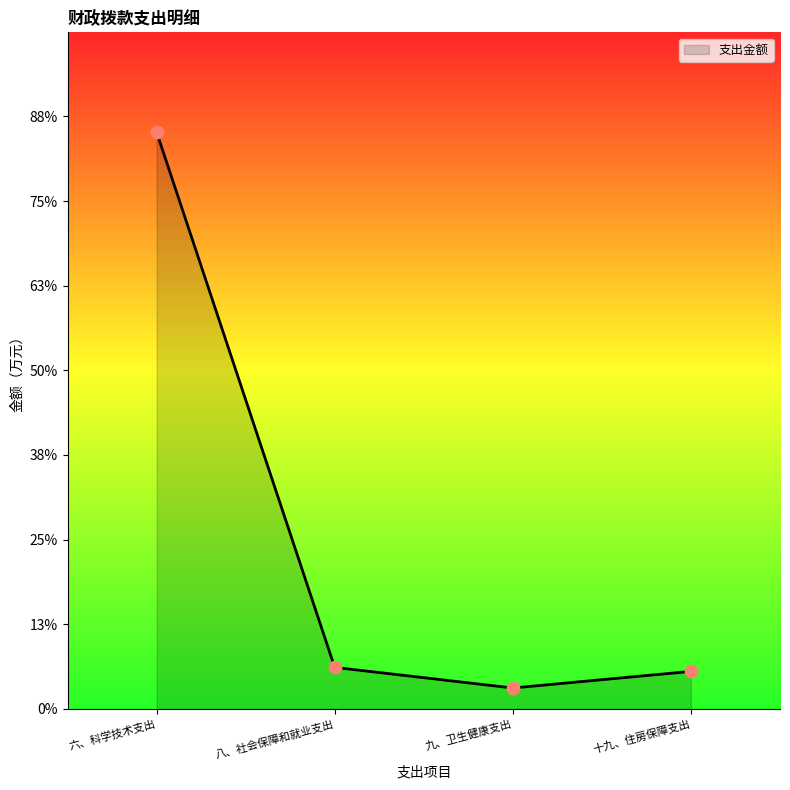

What is the change in value from 六、科学技术支出 to 九、卫生健康支出?

-164.2